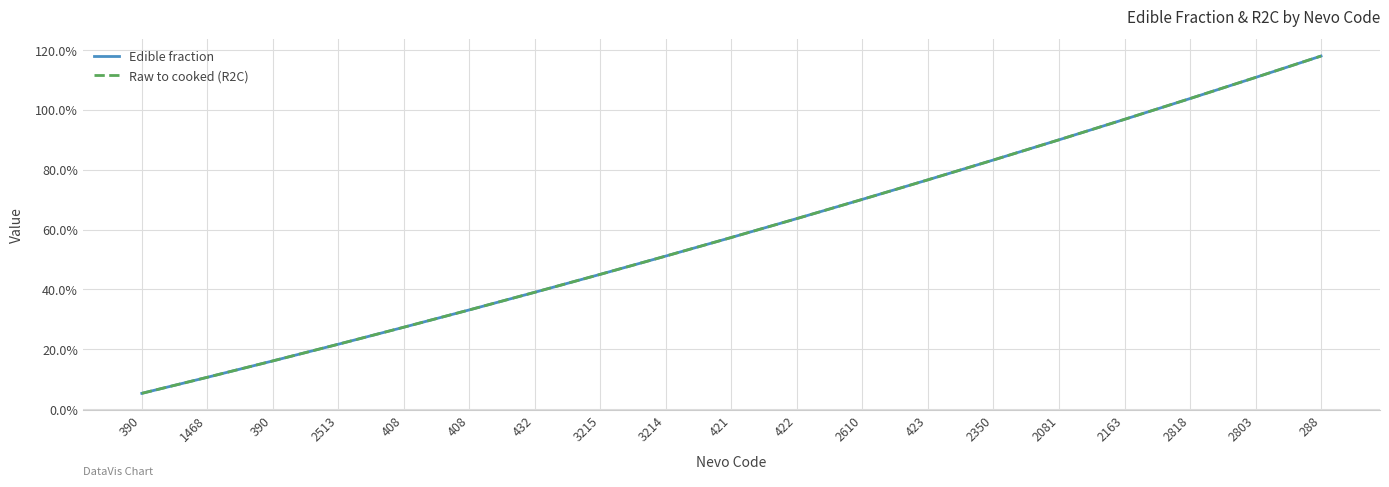

Is this an area chart (filled region under the line)?

No